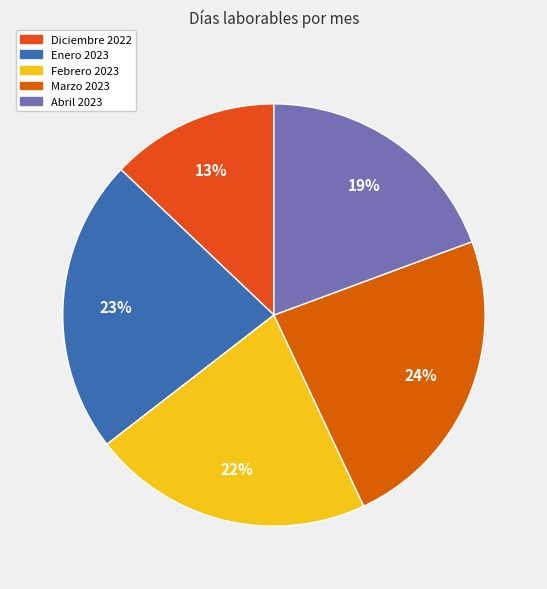

Count the number of slices in the pie.

5